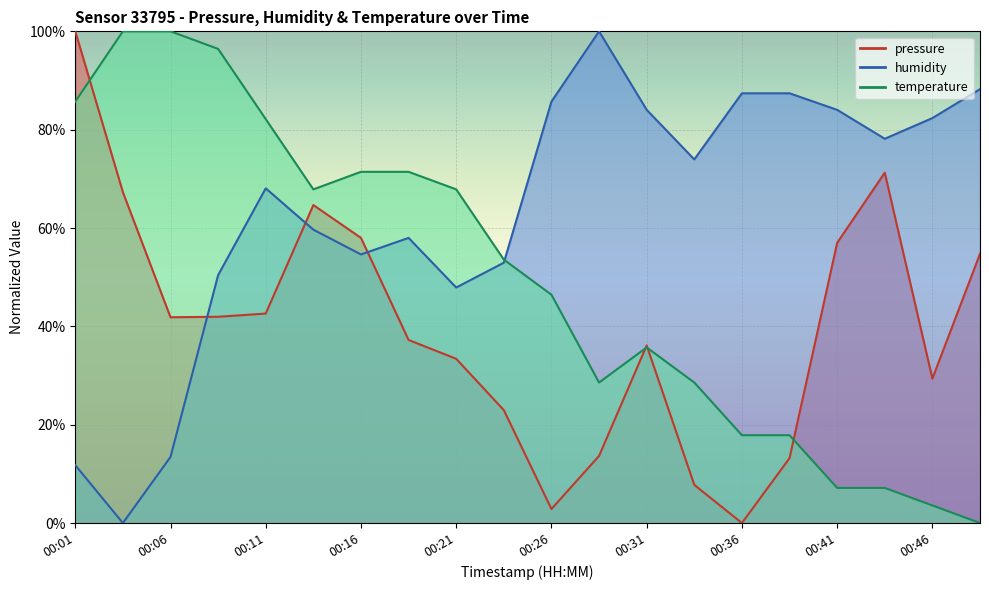

What value does the temperature series have at 00:01?

85.7